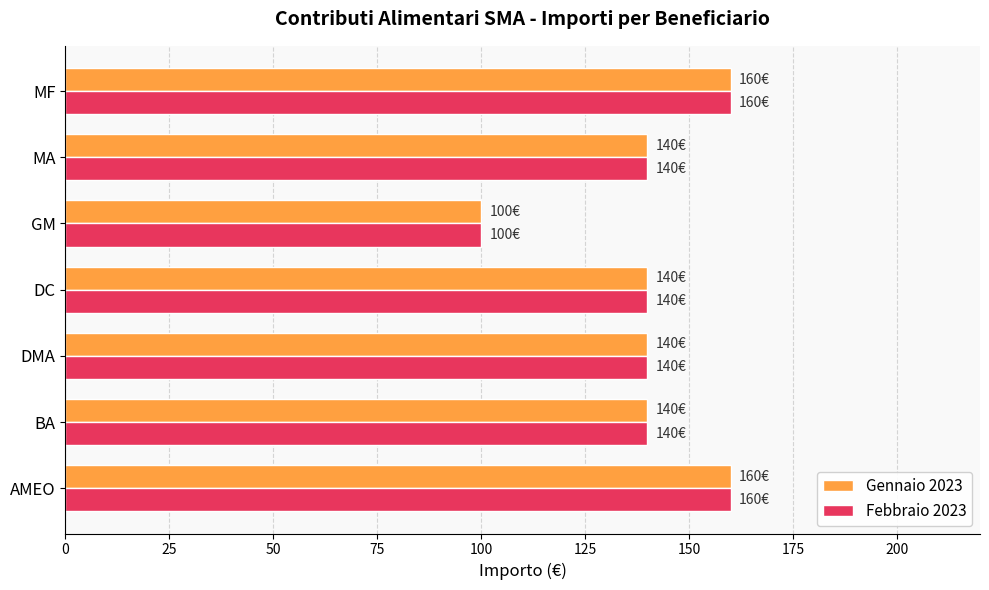

What is the average value of the Febbraio 2023 series?

140